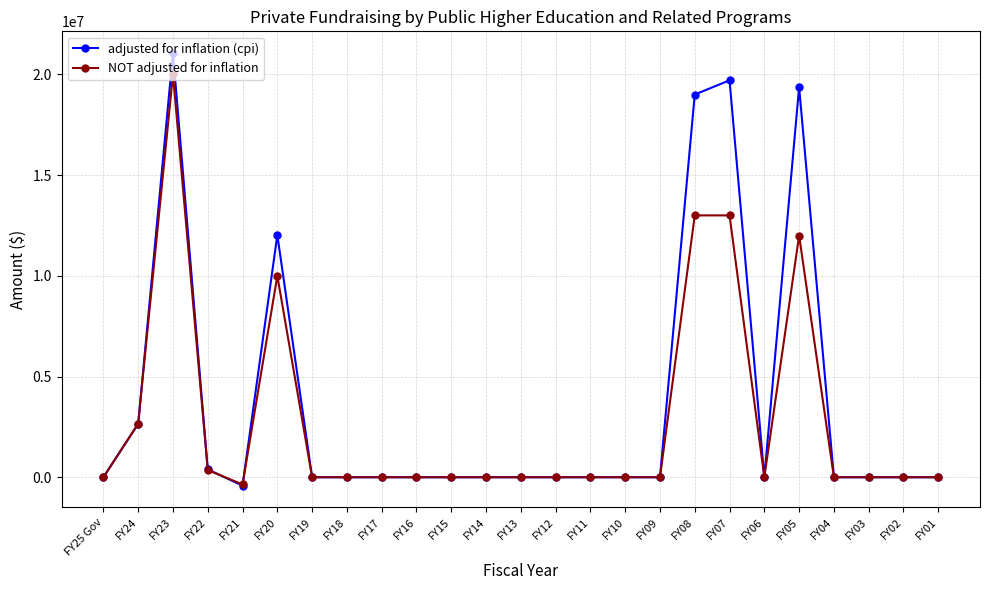

True or false: adjusted for inflation (cpi) has more than 1 points higher than both neighbors.

True